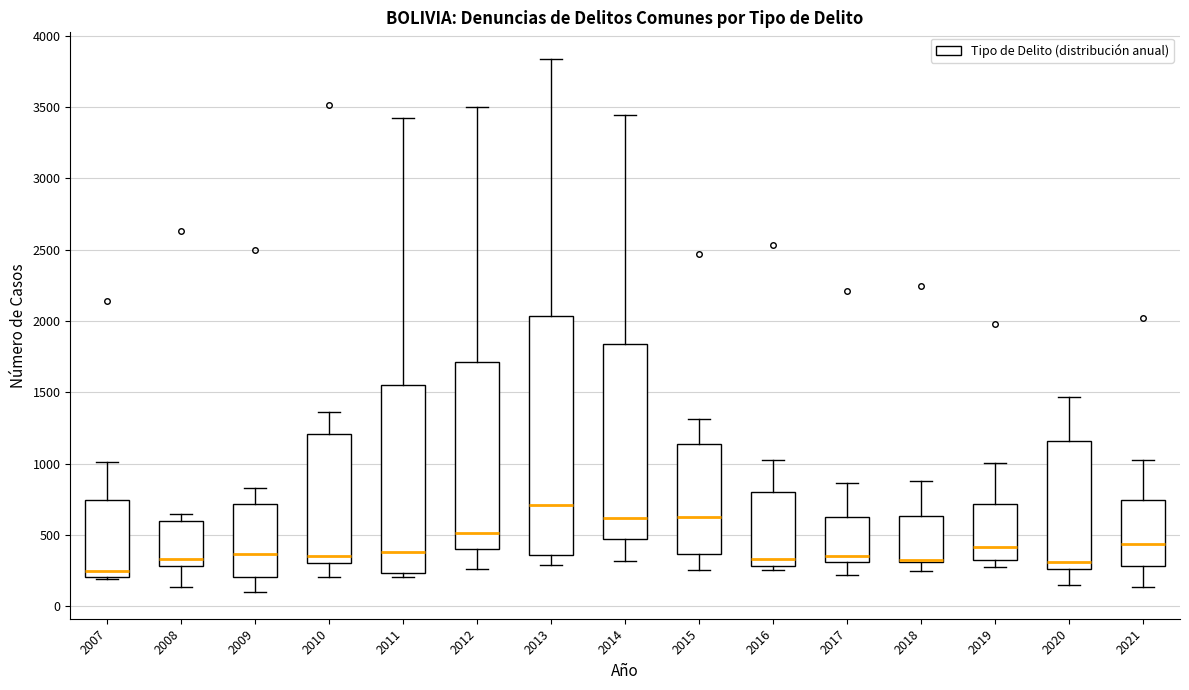

Reading left to right, read every box against the y-axis: the position of its median line, the range the box covers, and the ends of its whiskers. The values are not printed on the chart, so give them approximately, as read against the axis.

2007: median 250, box 200 to 750, whiskers 200 (just below the box's lower edge) to 1000
2008: median 350, box 300 to 600, whiskers 150 to 650
2009: median 350, box 200 to 700, whiskers 100 to 850
2010: median 350, box 300 to 1200, whiskers 200 to 1350
2011: median 400, box 250 to 1550, whiskers 200 to 3400
2012: median 500, box 400 to 1700, whiskers 250 to 3500
2013: median 700, box 350 to 2050, whiskers 300 to 3850
2014: median 600, box 450 to 1850, whiskers 300 to 3450
2015: median 650, box 350 to 1150, whiskers 250 to 1300
2016: median 350, box 300 to 800, whiskers 250 to 1050
2017: median 350, box 300 to 600, whiskers 200 to 850
2018: median 300 (drawn on the box's lower edge), box 300 to 650, whiskers 250 to 900
2019: median 400, box 300 to 700, whiskers 250 to 1000
2020: median 300, box 250 to 1150, whiskers 150 to 1450
2021: median 450, box 300 to 750, whiskers 150 to 1050